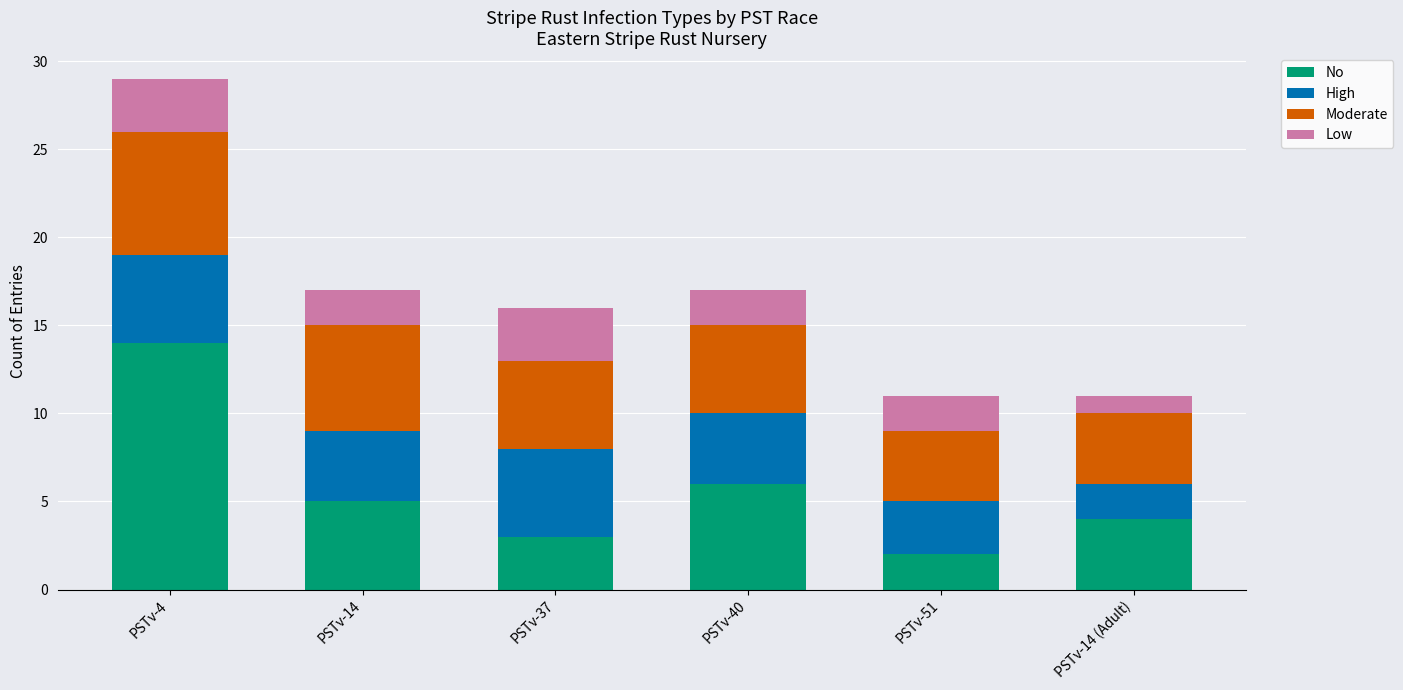

At which label does No reach its minimum?

PSTv-51